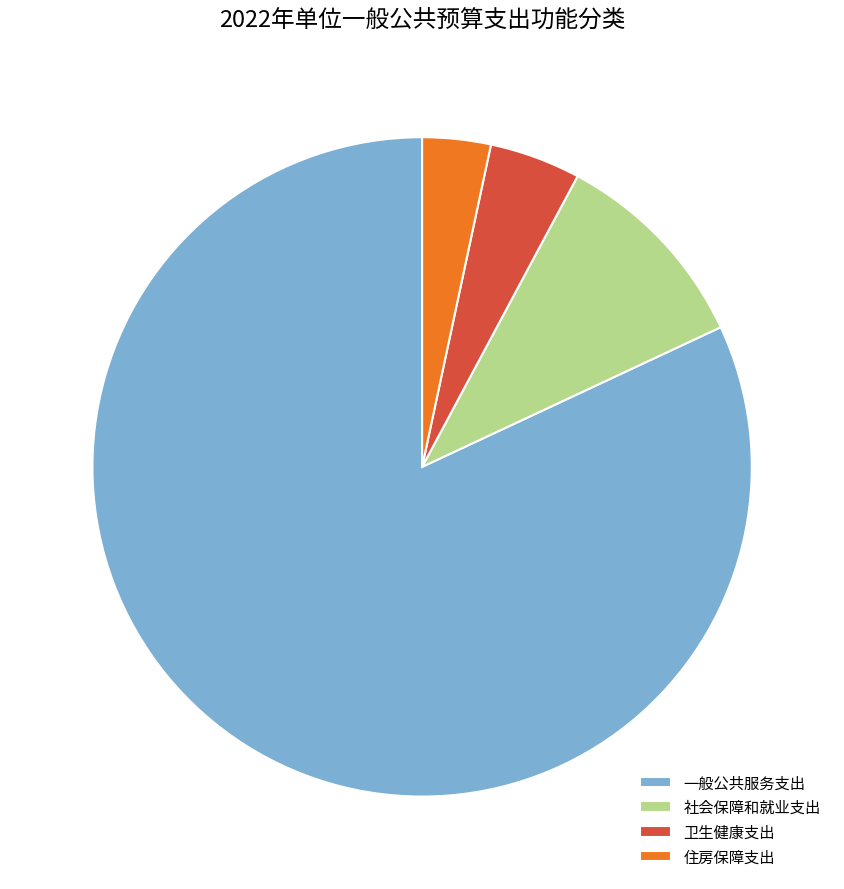

The 卫生健康支出 slice represents 4% of the pie. True or false?

True